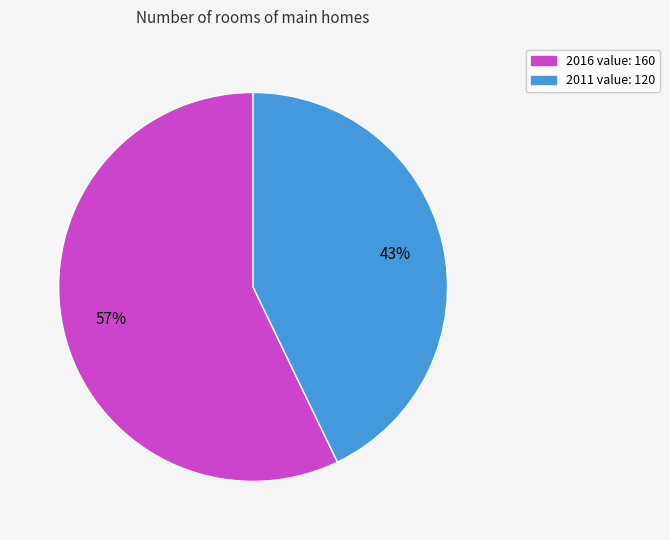

Rank the categories by value from highest to lowest.

2016, 2011